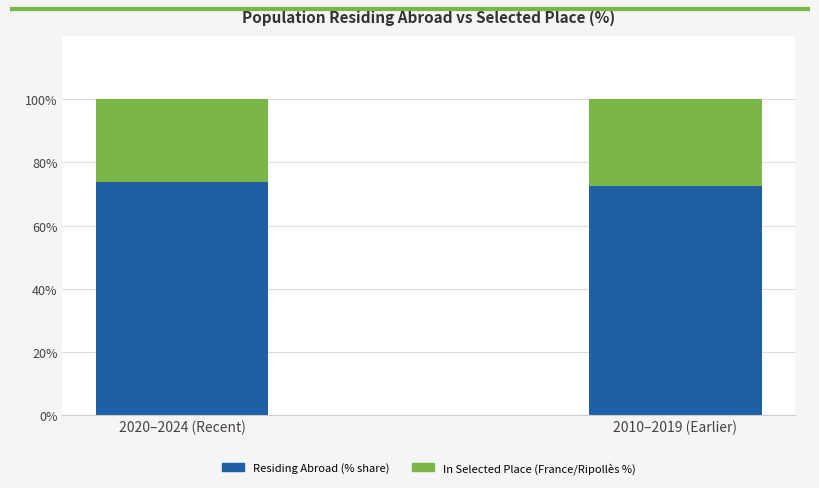

How many bars are there in total?

2